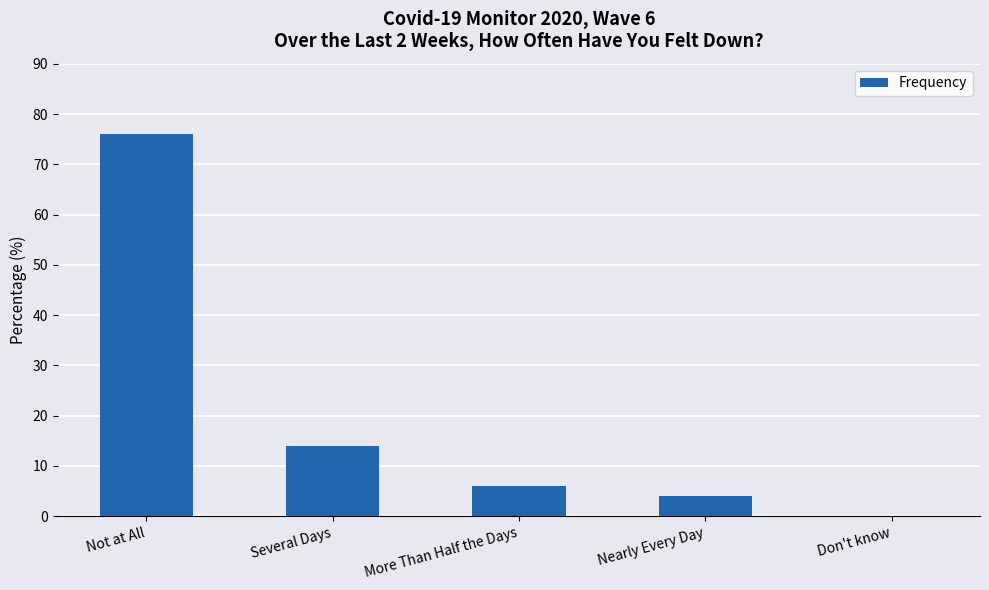

What is the sum of the values at Several Days and Not at All?

90